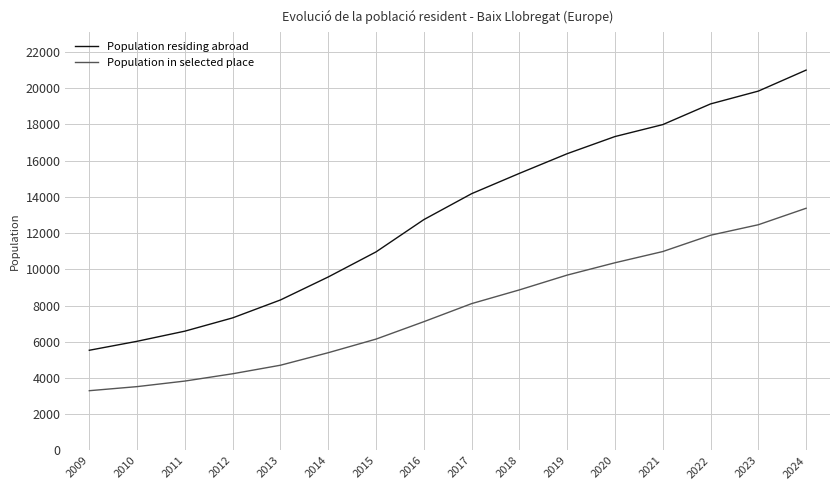

Which series has the widest spread of values?

Population residing abroad